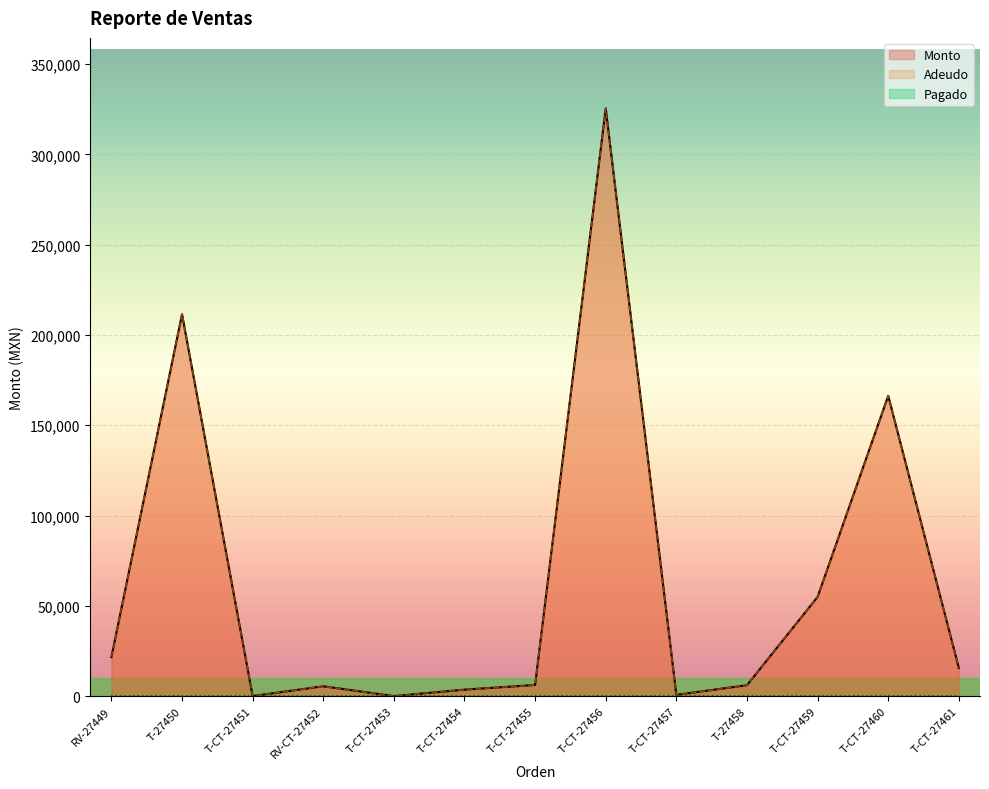

What is the average value of the Adeudo series?

62864.5